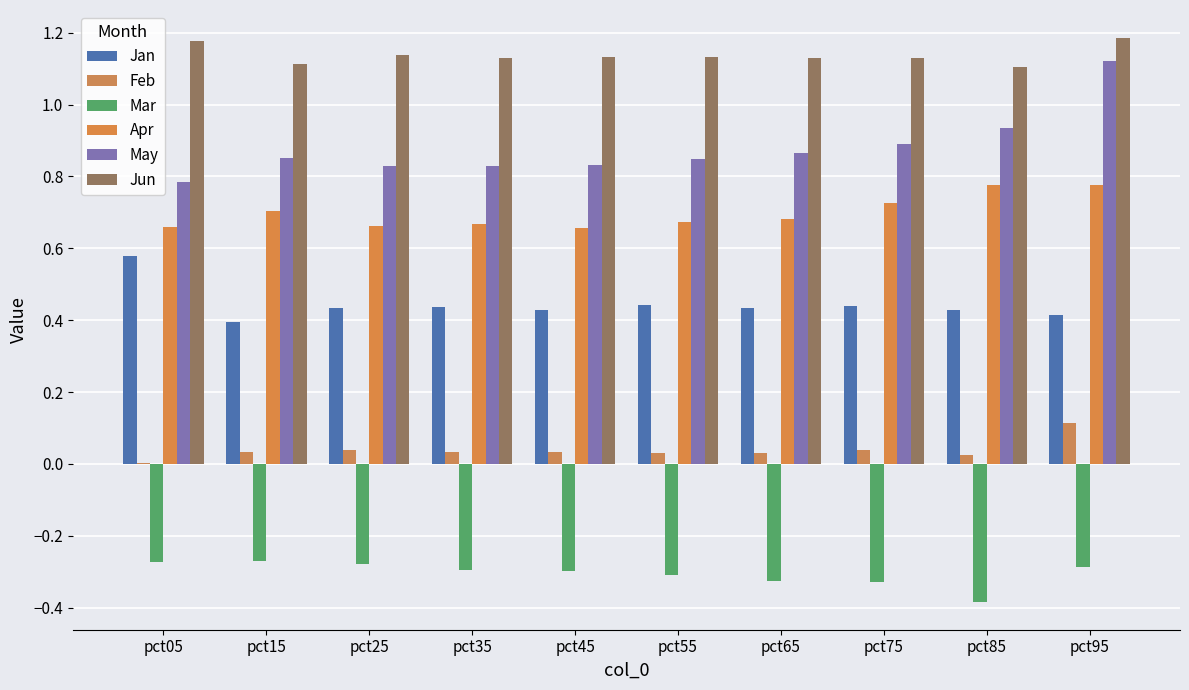

At which category is the sum across all series the highest?

pct95